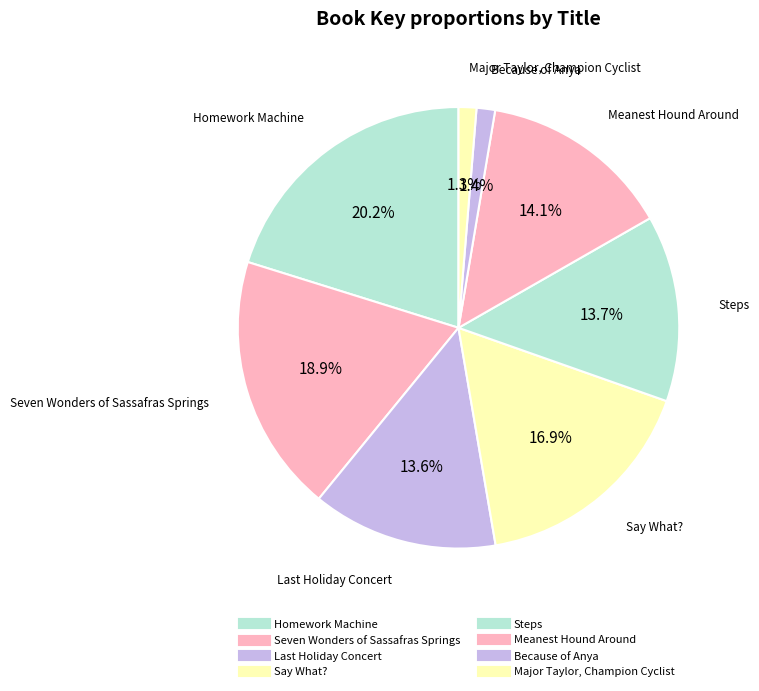

How many slices are in this pie chart?

8